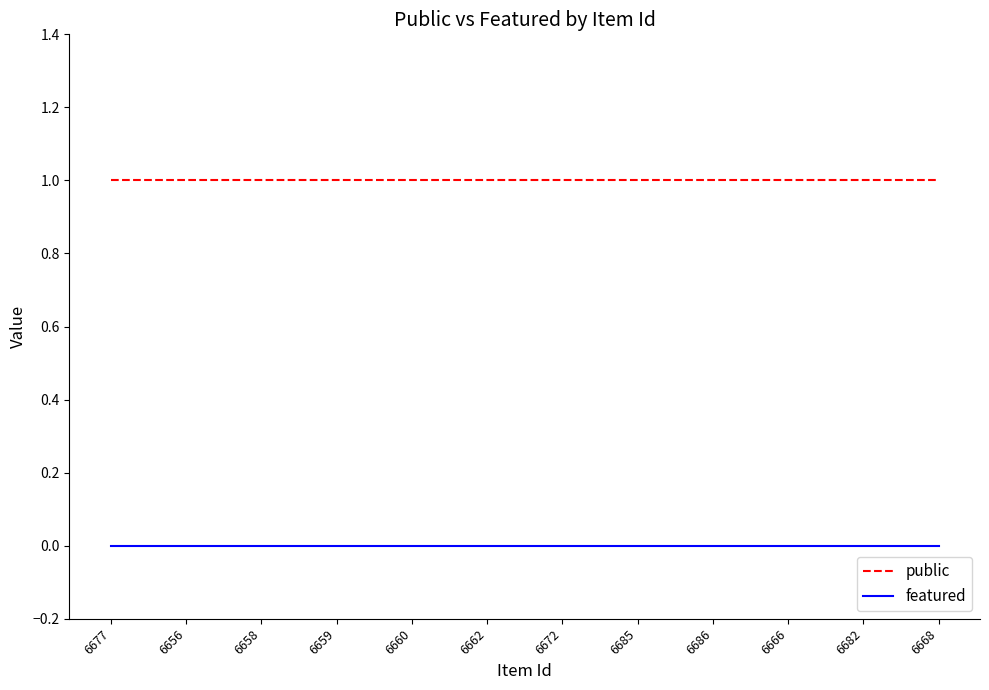

Rank the series by their average value, from highest to lowest.

public, featured